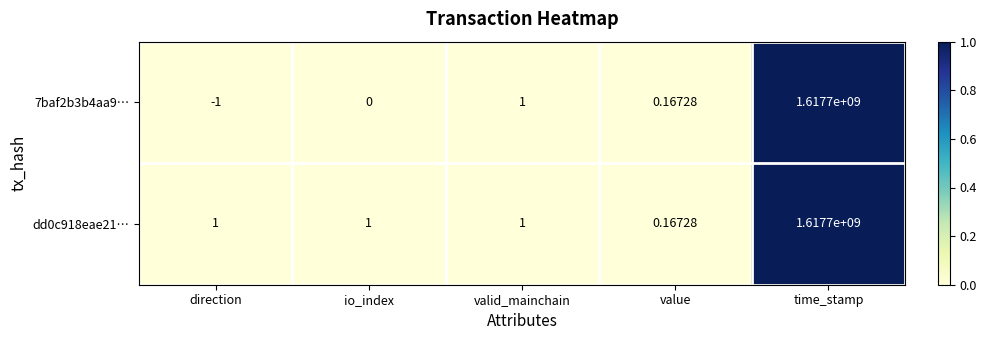

At which category is the sum across all series the highest?

time_stamp